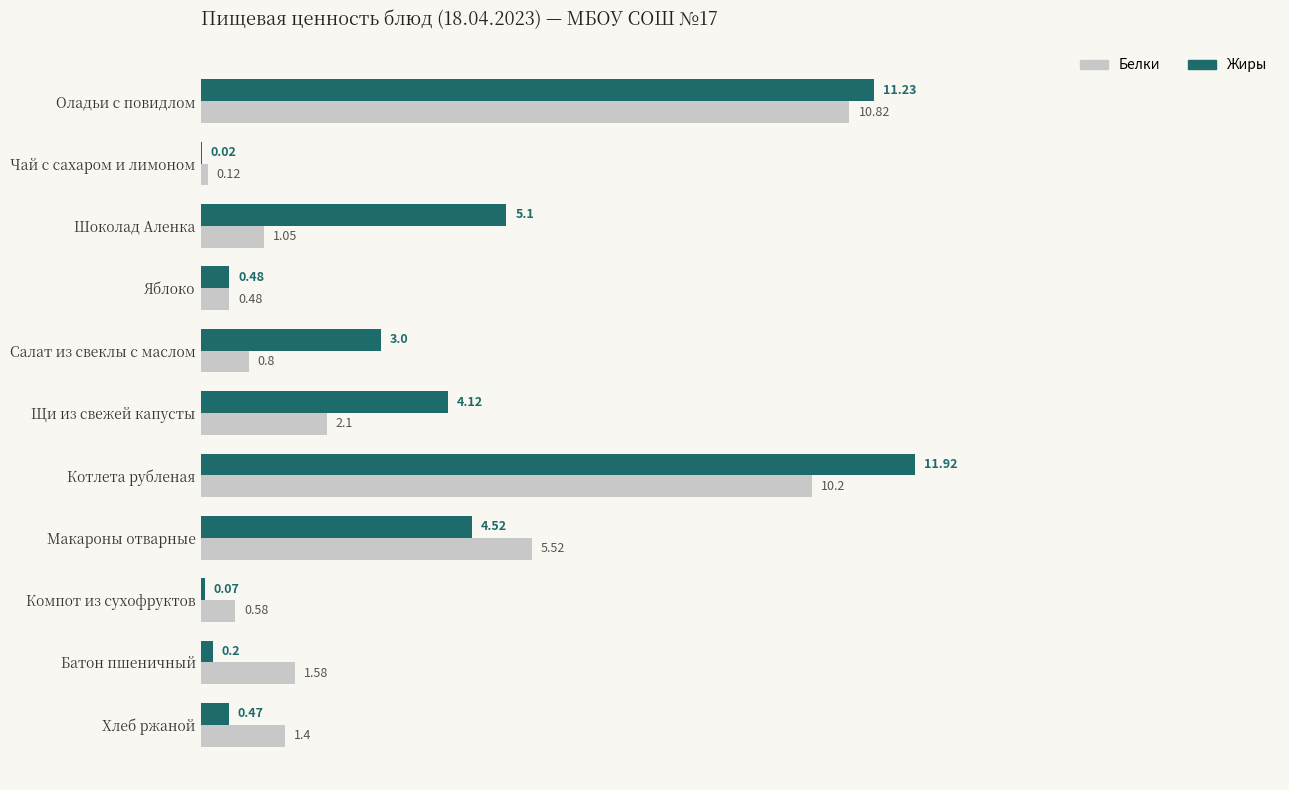

At which category is the sum across all series the highest?

Котлета рубленая